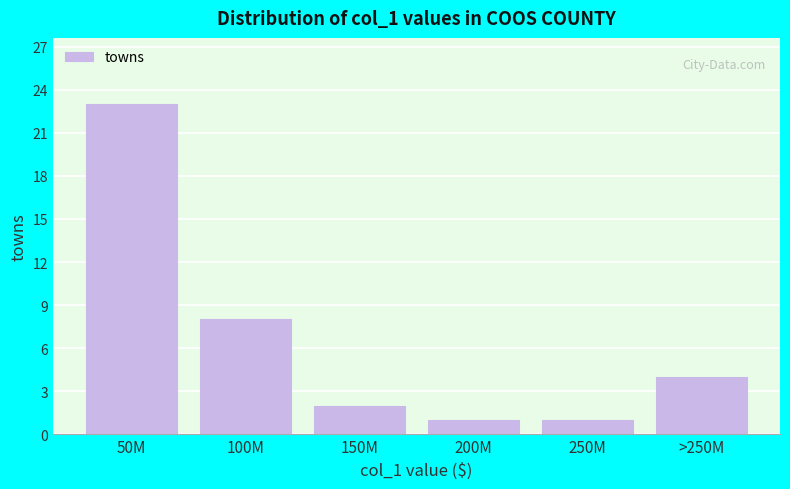

Reading left to right, transcribe all the data shown in this chart.

23	8	2	1	1	4